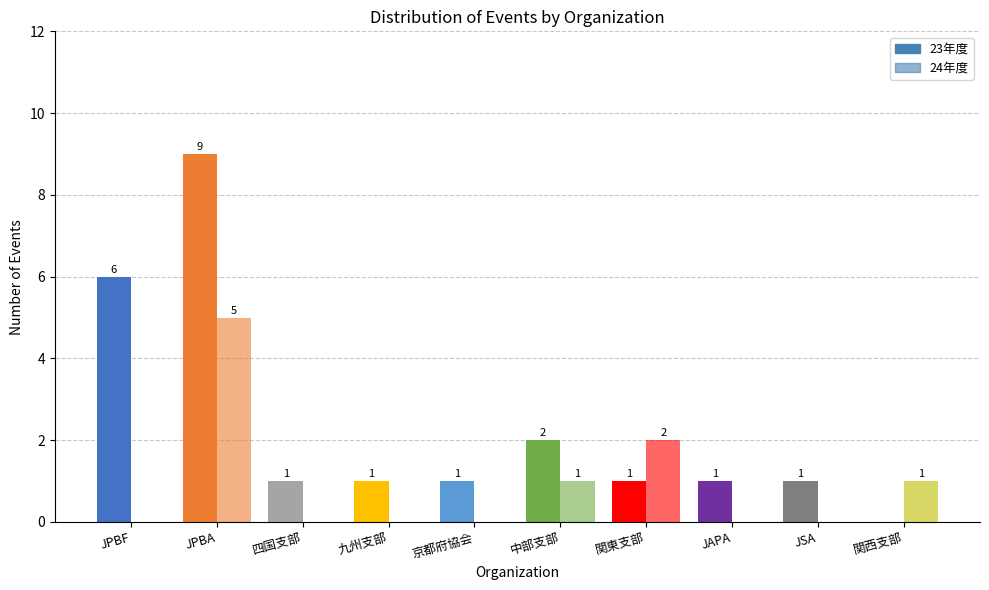

What is the label of the 6th bar from the left?

中部支部